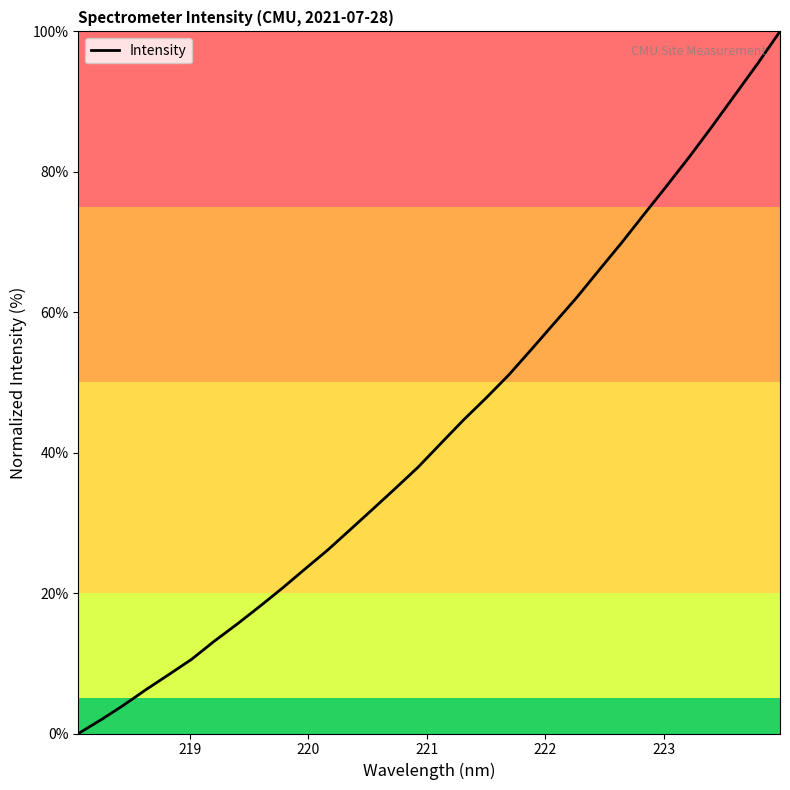

What is the difference between the maximum and minimum values?

100.0